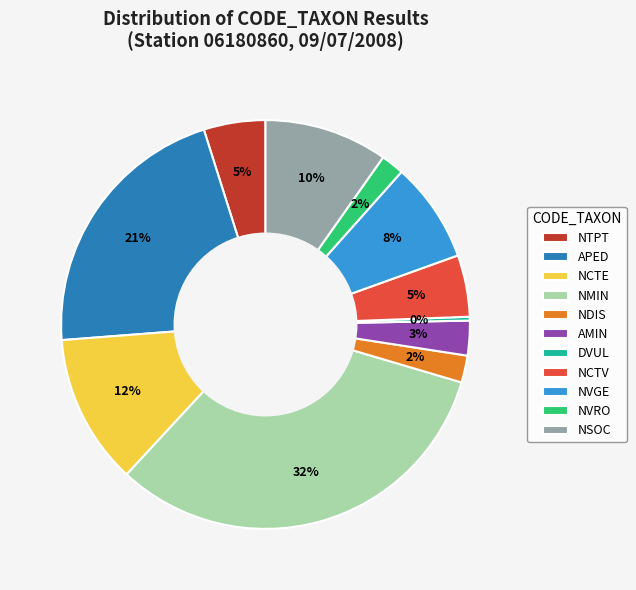

To the nearest percent, what is the difference between the largest and smallest slice percentages?

32%